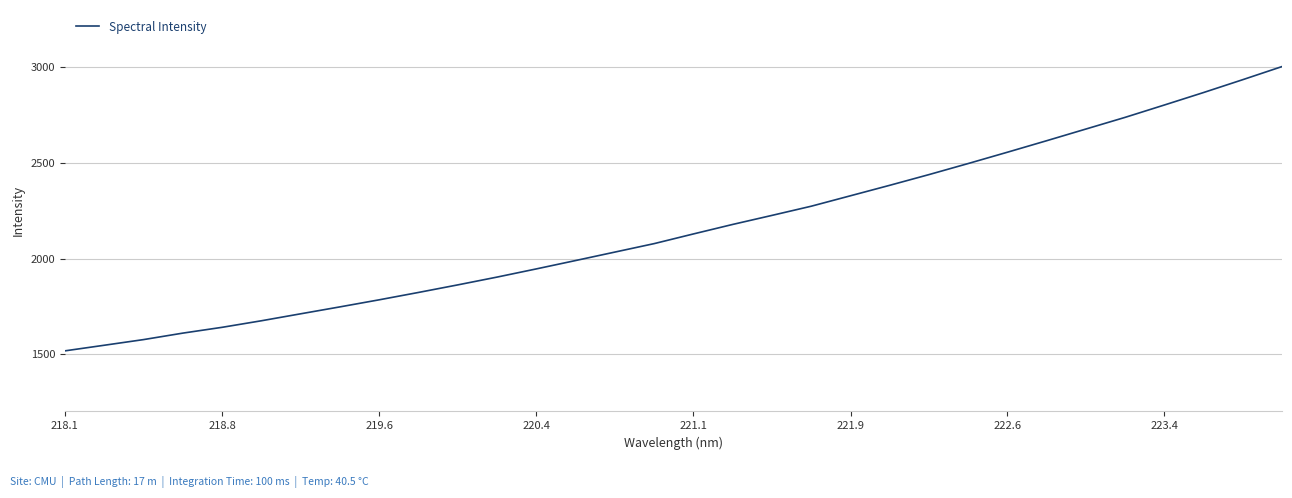

What is the maximum value shown in the chart?

3004.1